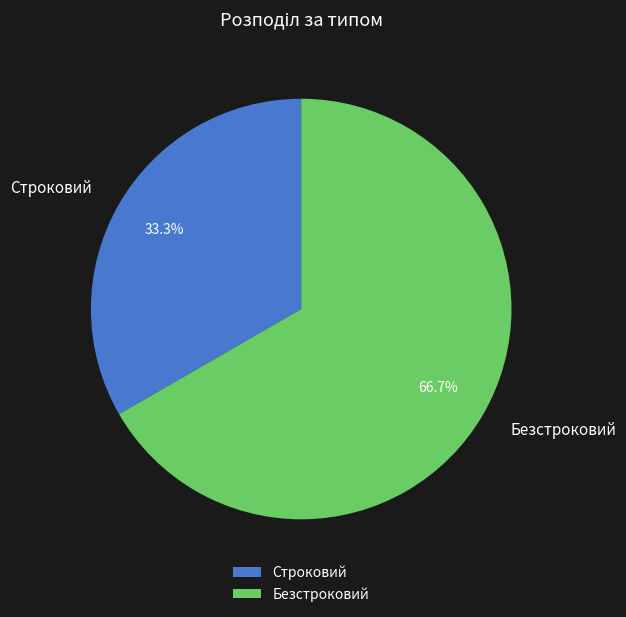

What portion of the pie excludes Строковий?

66.7%